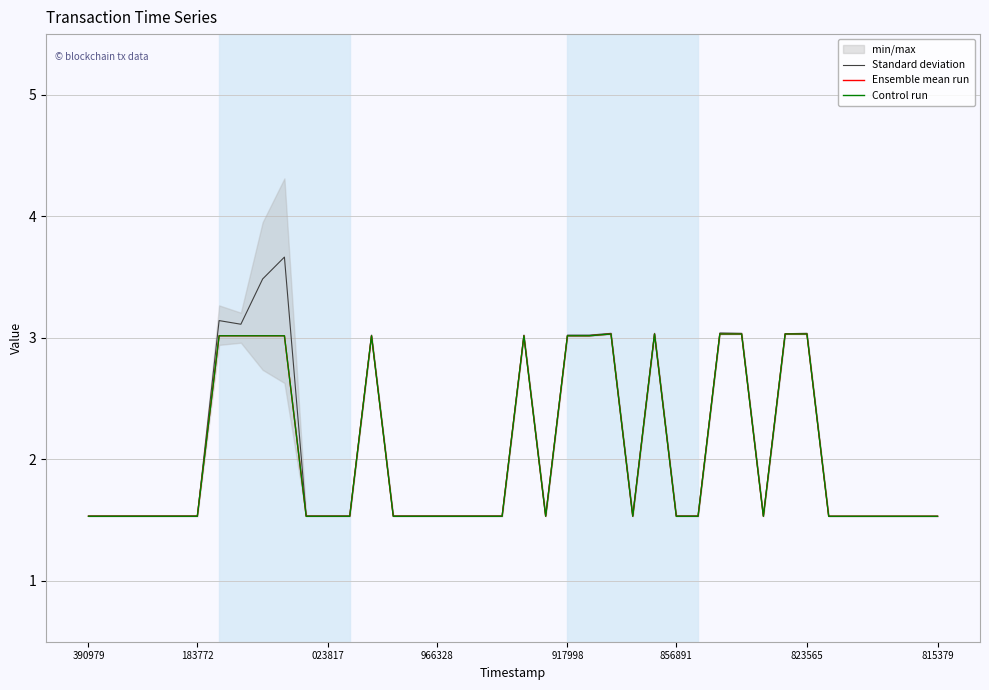

True or false: Standard deviation and Ensemble mean run cross at least once.

False